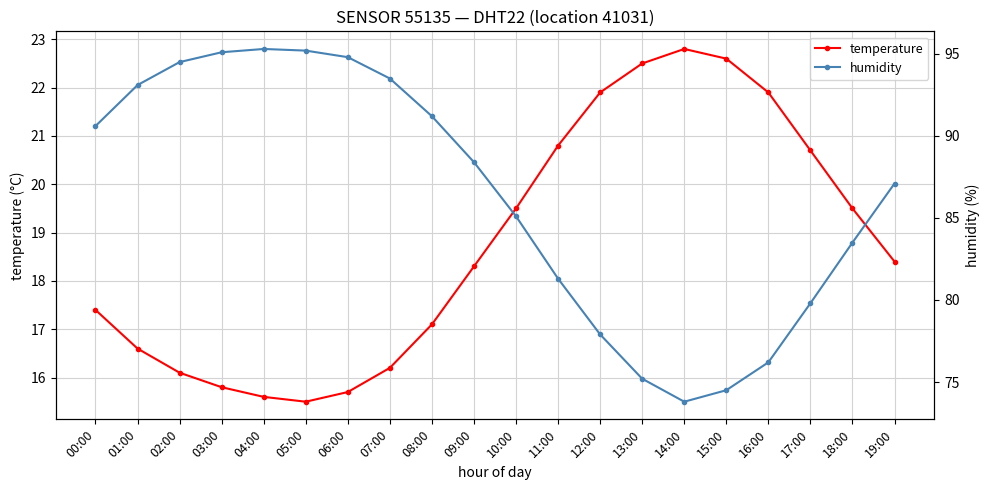

List the series in order of their overall mean, highest first.

humidity, temperature